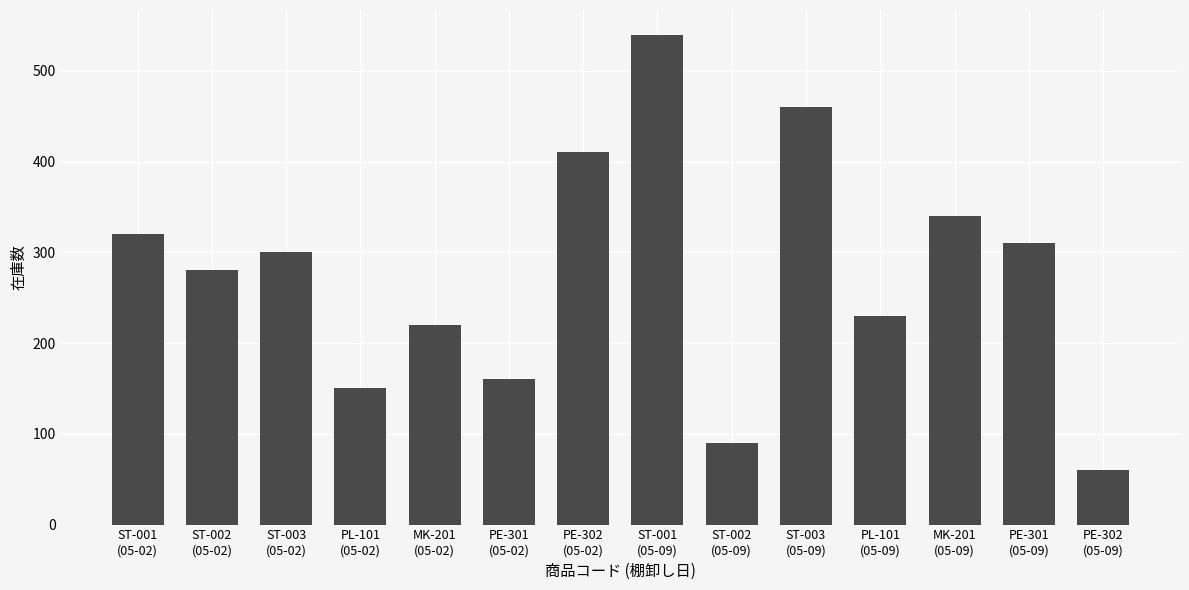

What value does the data have at ST-001
(05-09), to the nearest 10?

540